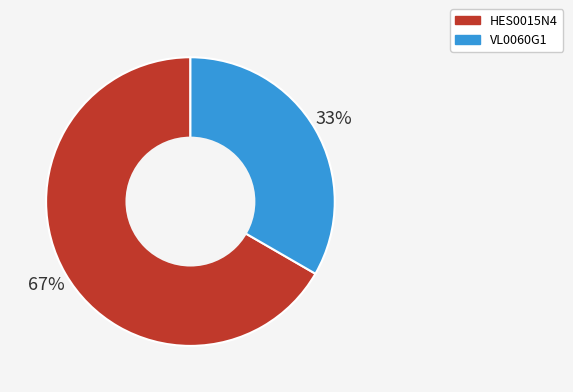

To the nearest percent, what is the combined percentage of HES0015N4 and VL0060G1?

100%